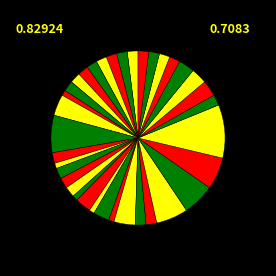

To the nearest percent, what is the difference between the largest and smallest slice percentages?

9%